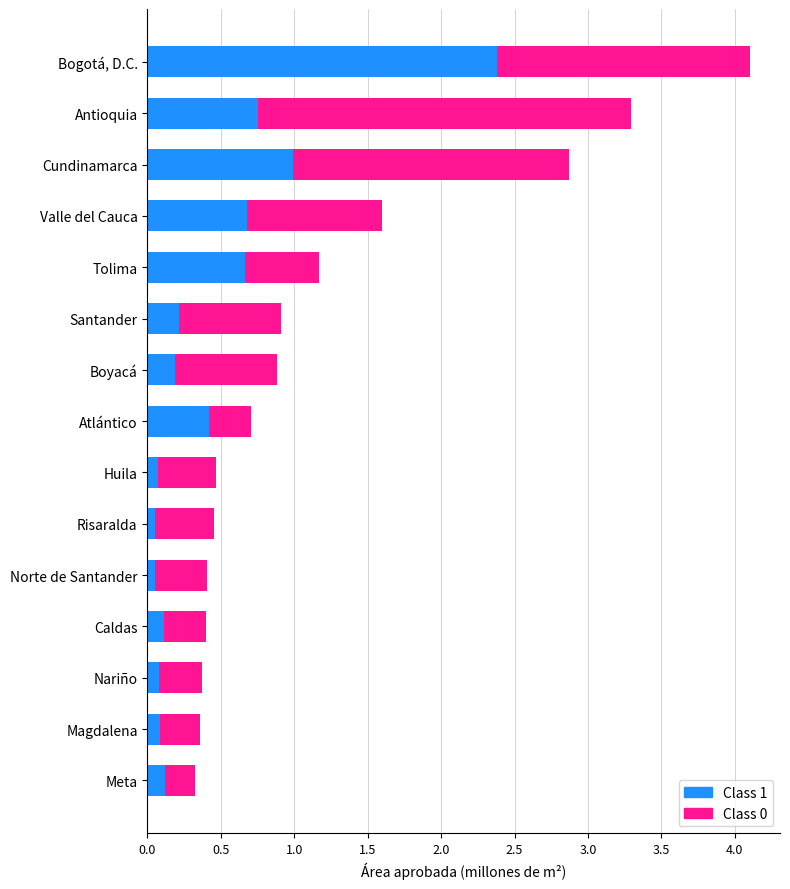

At which label does Class 1 reach its peak?

Bogotá, D.C.